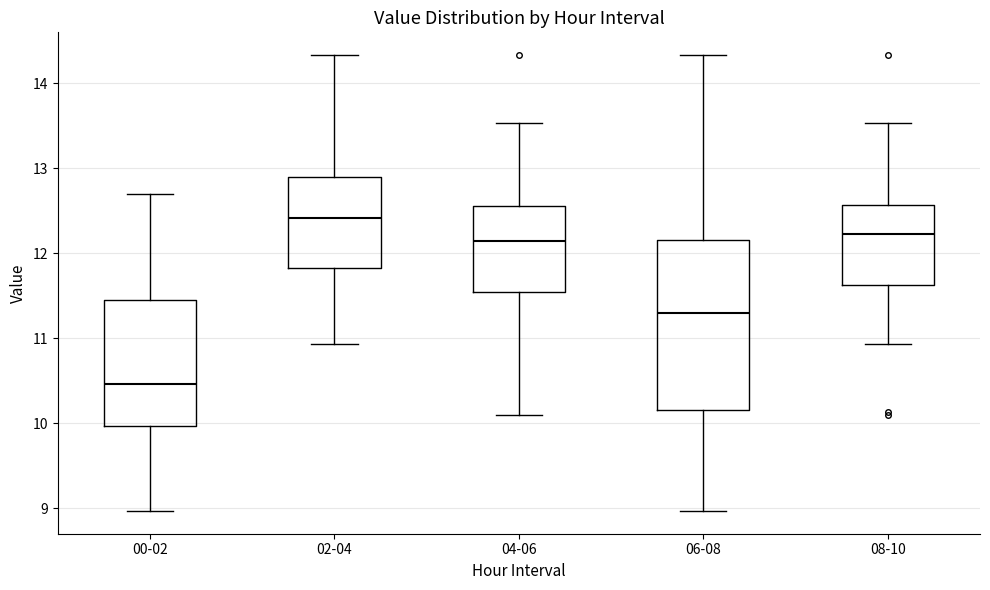

Which box is the tallest, from its lower edge to its upper edge?

06-08